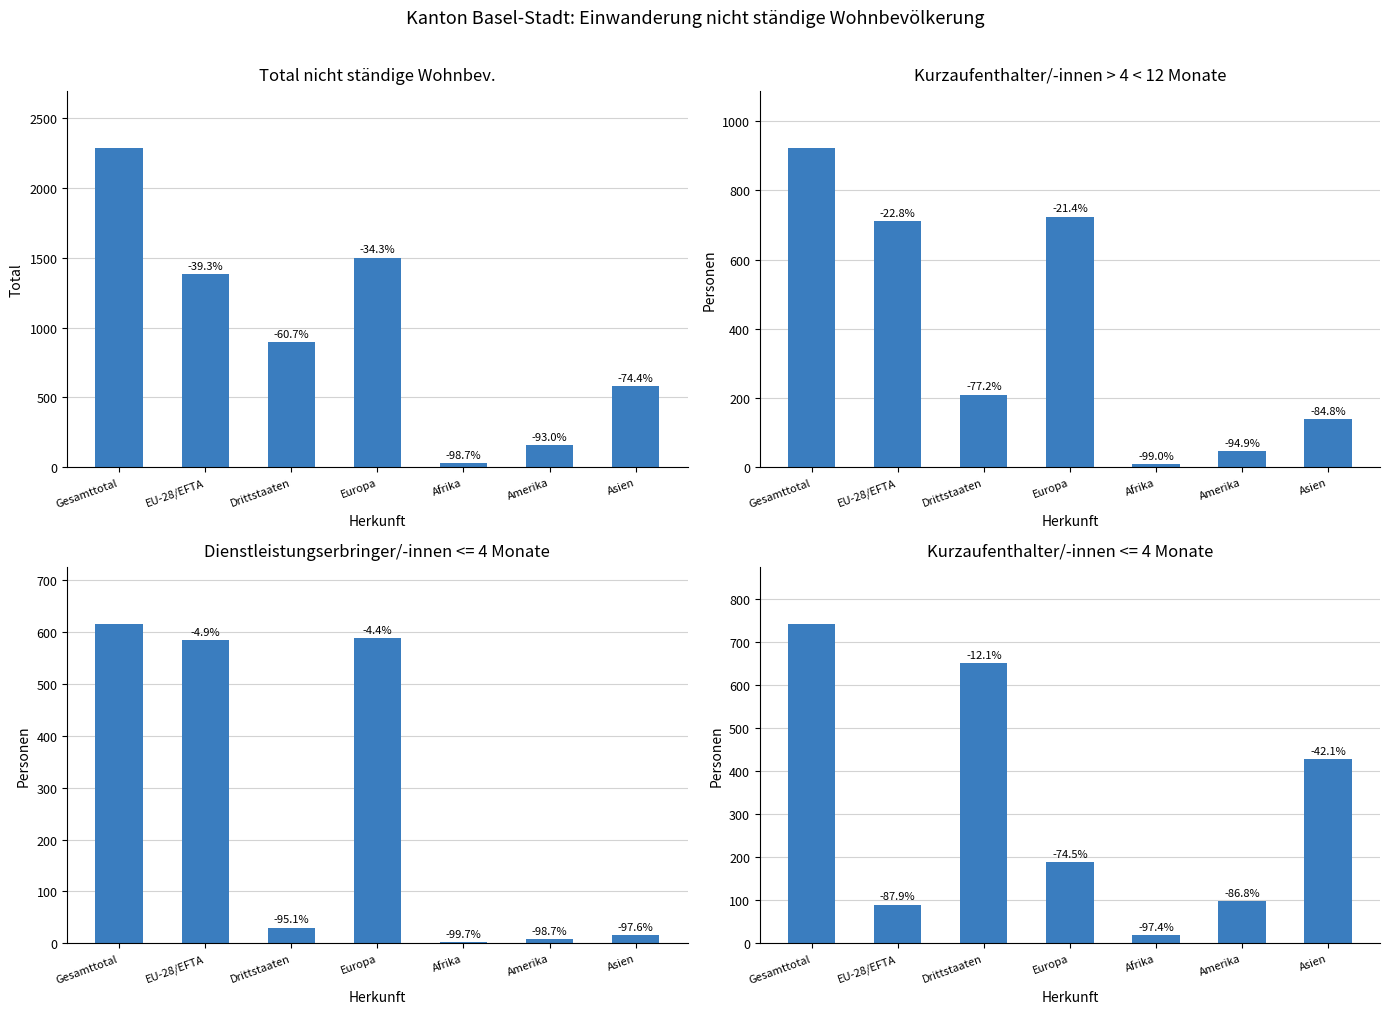

What are all the series names shown in the legend?

Total, Kurzaufenthalter >4<12M, Dienstleistungserbringer, Kurzaufenthalter <=4M